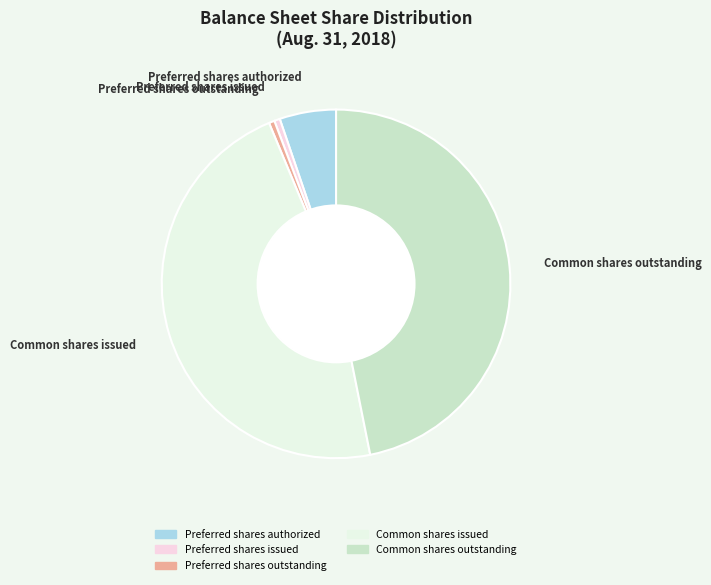

Is there any slice that represents more than half of the pie?

No